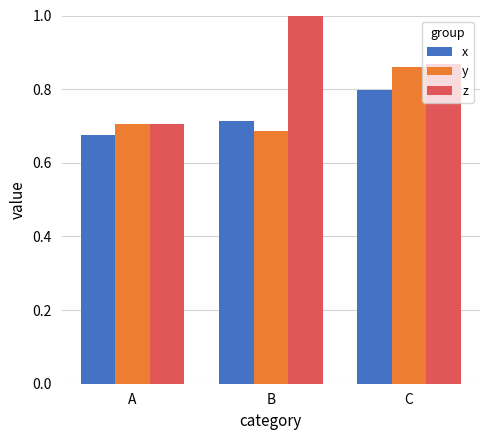

What is the value of the z bar at the 2nd from the left?

1.0